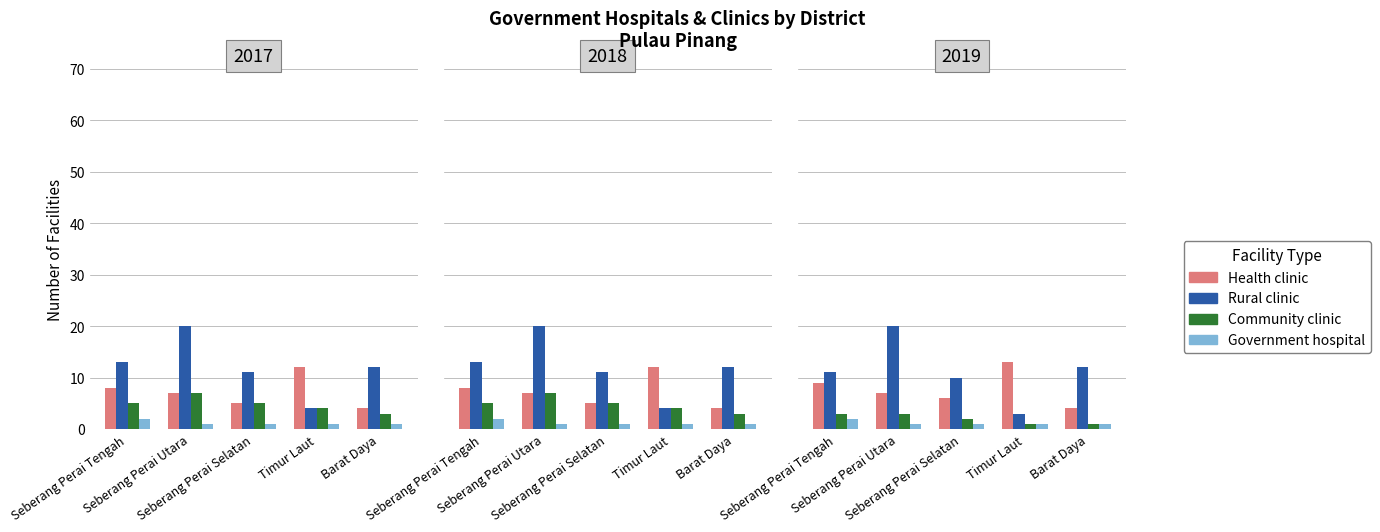

Which category has the lowest value across all series?

Timur Laut